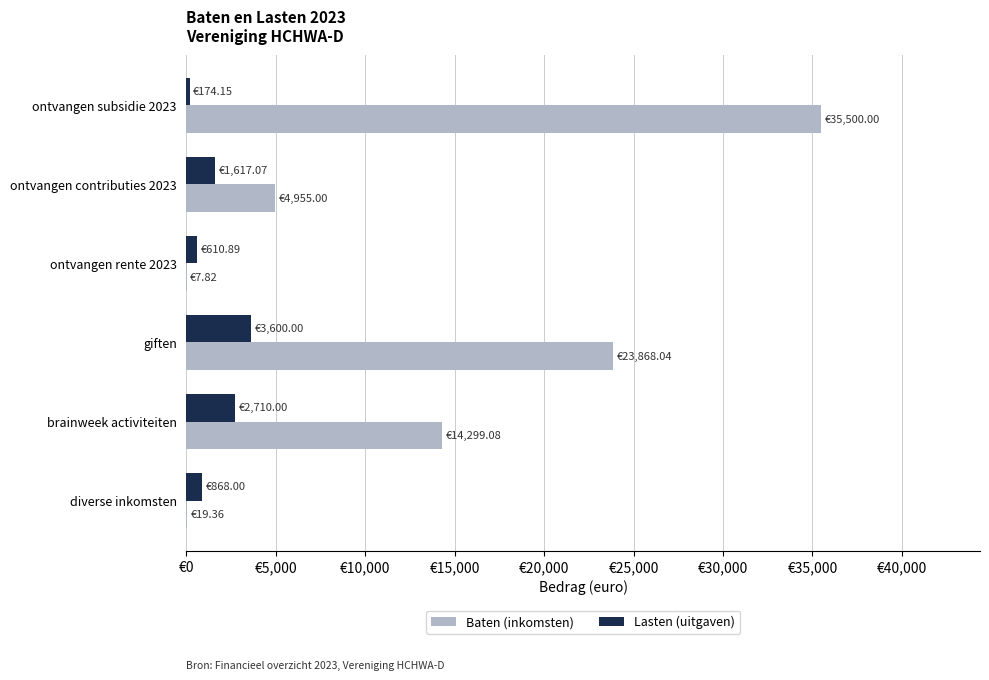

Reading right to left, transcribe all the data shown in this chart.

Baten (inkomsten): 19.4	14299.1	23868.0	7.8	4955.0	35500.0
Lasten (uitgaven): 868.0	2710.0	3600.0	610.9	1617.1	174.2